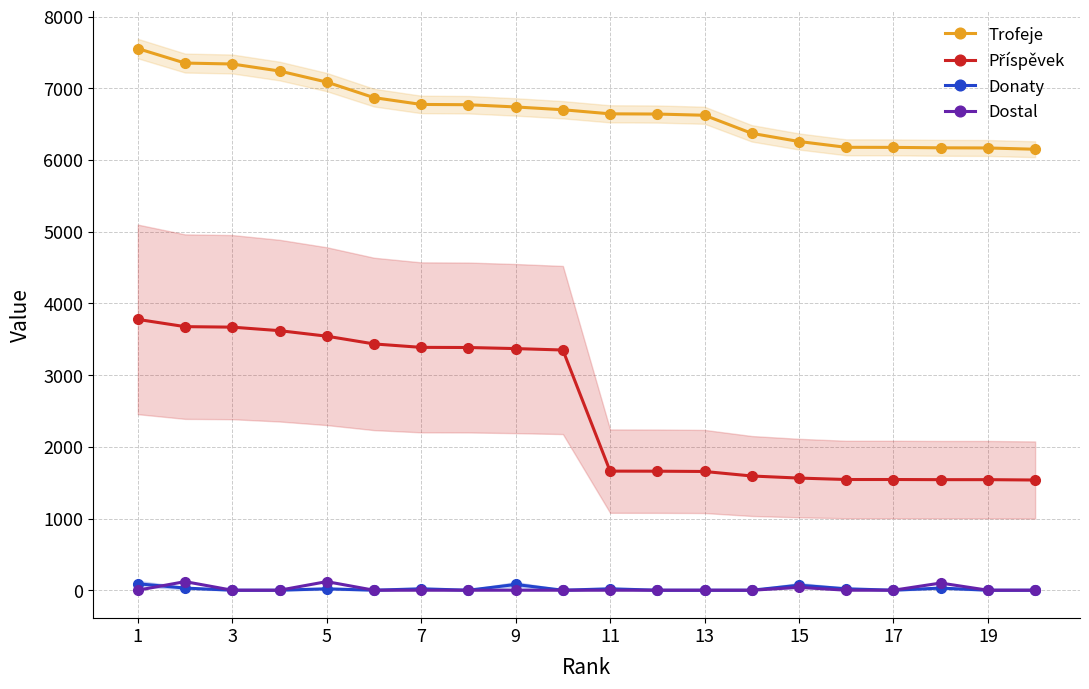

What is the maximum value for Trofeje?

7554